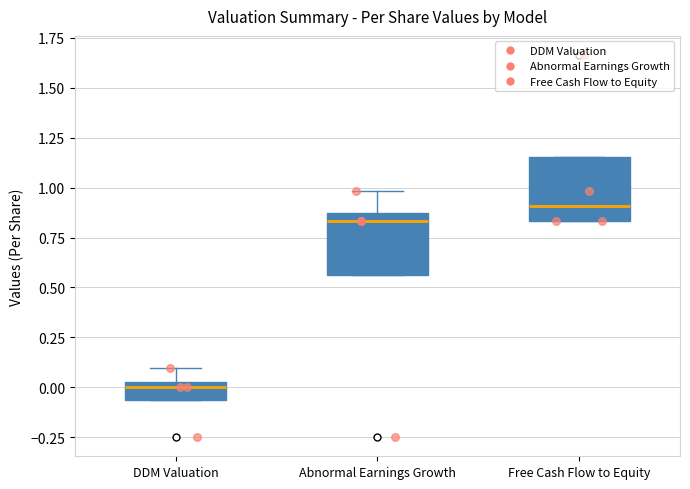

Reading left to right, transcribe this box plot: for each box, give where its median line is, the range the box spans, and where its two whiskers end, as read against the y-axis. The values are not printed on the chart, so give them approximately, as read against the axis.

DDM Valuation: median 0.00 (just below the box's upper edge), box -0.05 to 0.00, whiskers -0.05 to 0.10
Abnormal Earnings Growth: median 0.85 (just below the box's upper edge), box 0.55 to 0.85, whiskers 0.55 to 1.00
Free Cash Flow to Equity: median 0.90, box 0.85 to 1.15, whiskers 0.85 to 1.15